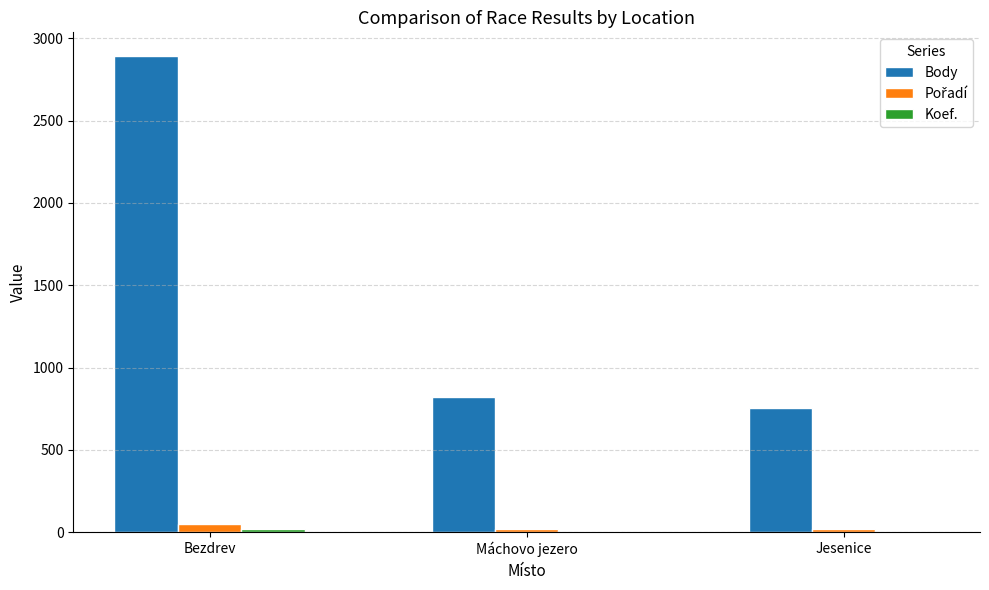

The value of Body at Máchovo jezero is 822. True or false?

True